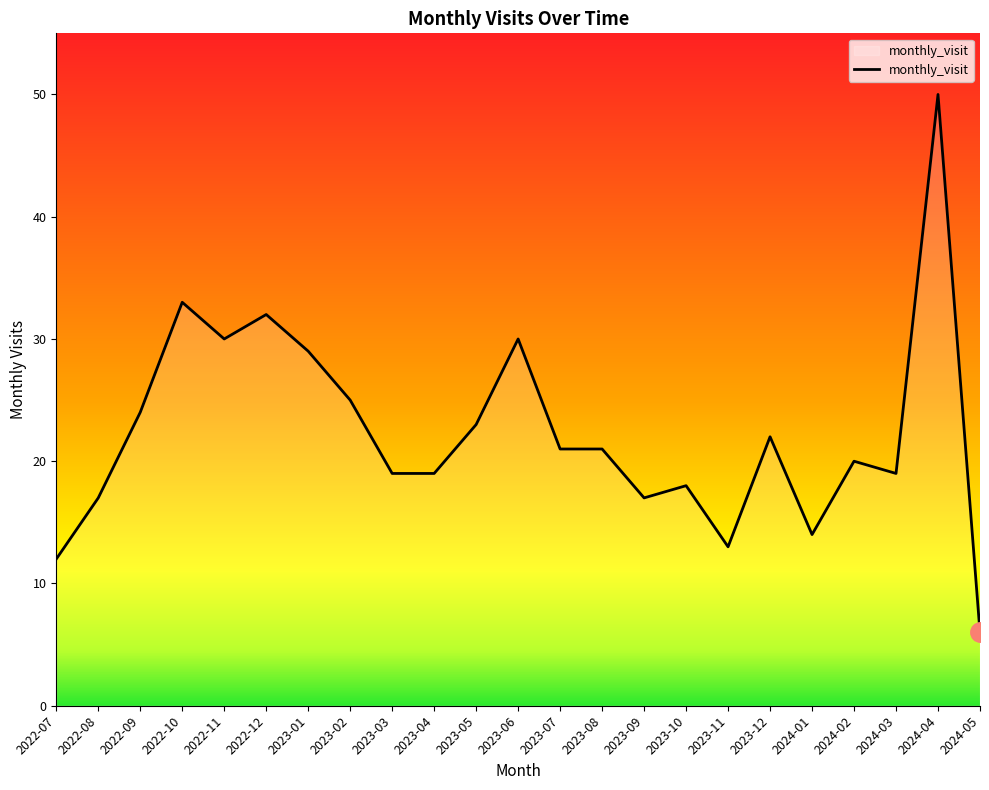

What is the average value?

22